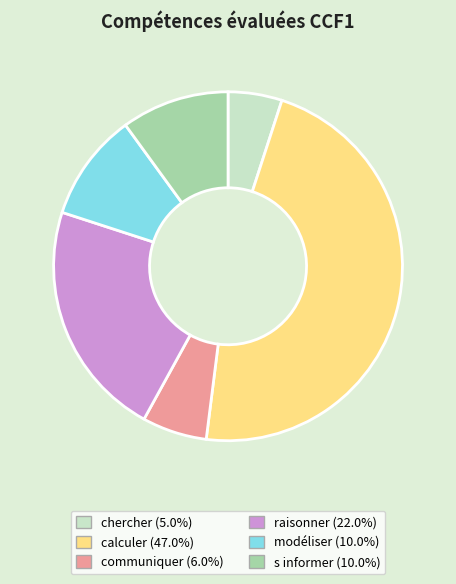

Is there a majority slice in this chart?

No